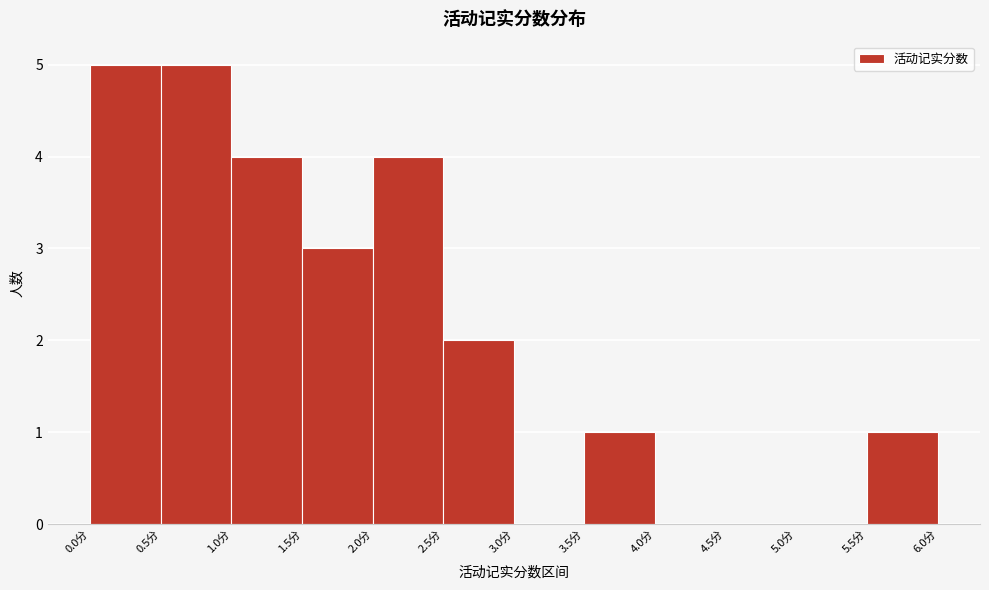

What is the height of the bar covering 2.0 to 2.5 on the x-axis? The values are not printed on the chart, so give them approximately, as read against the axis.

4